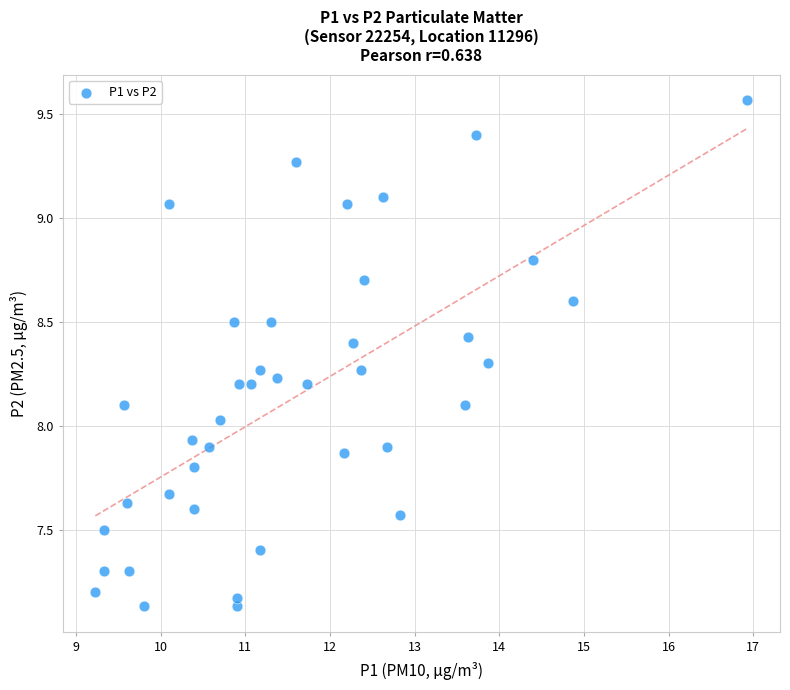

What is the range of Y values (max minus min)?

2.4